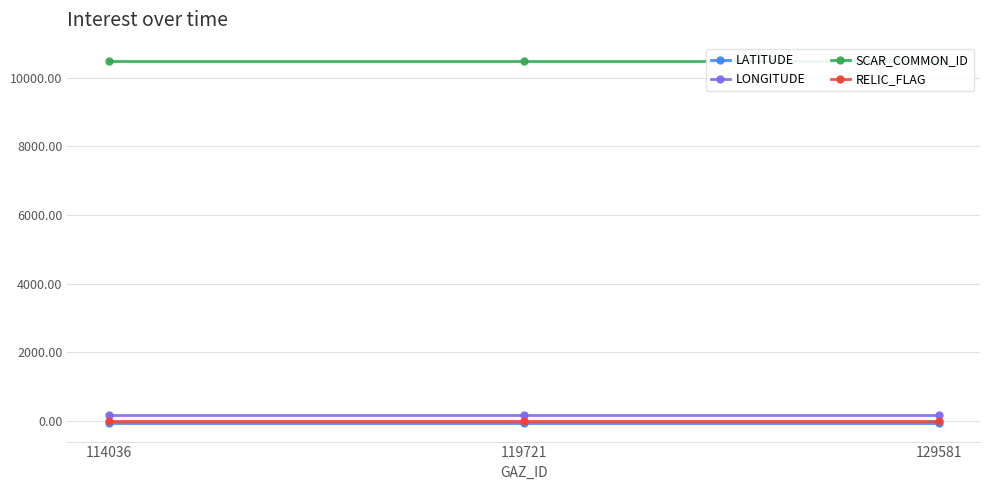

Which series has the largest total across all categories?

SCAR_COMMON_ID